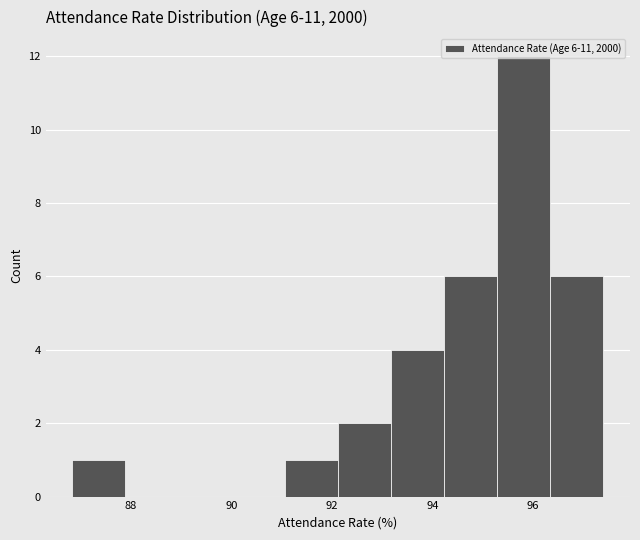

Over which range of the x-axis is the bar tallest?

95.2 to 96.4